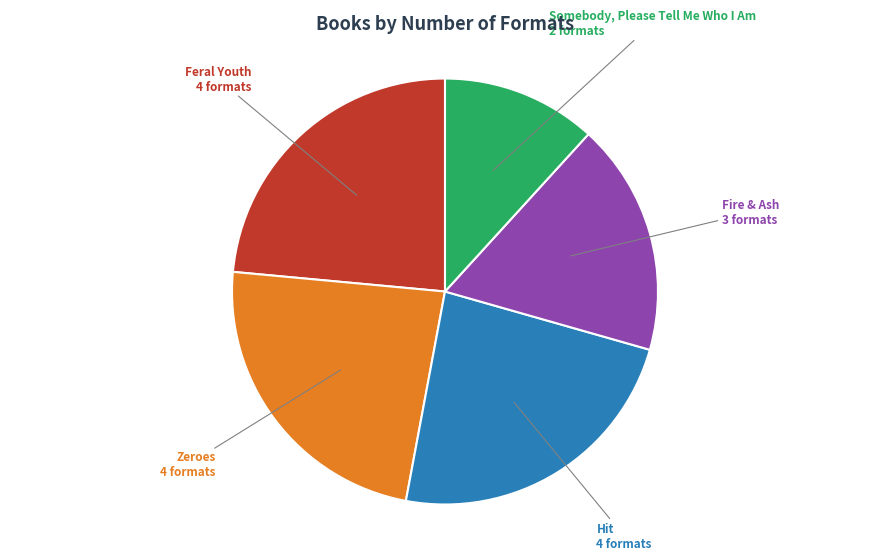

Is there a majority slice in this chart?

No